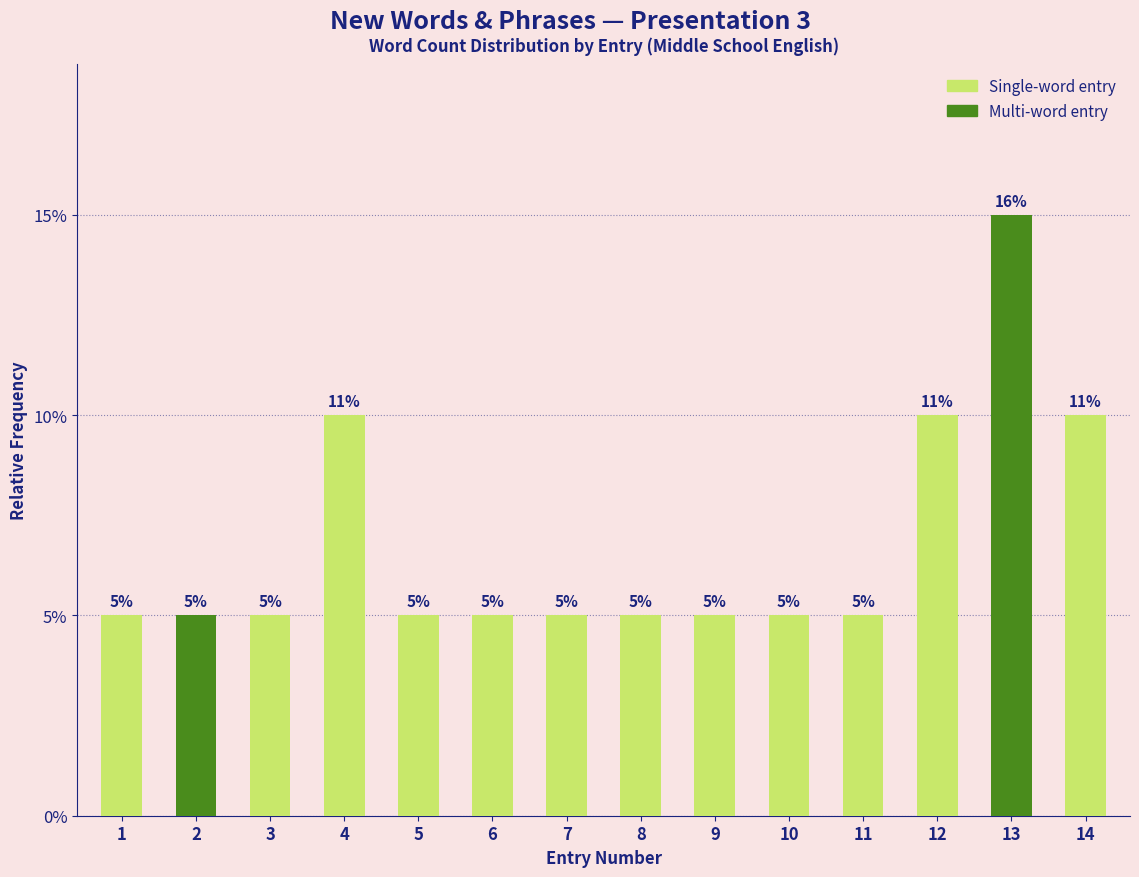

Does the chart contain any negative values?

No